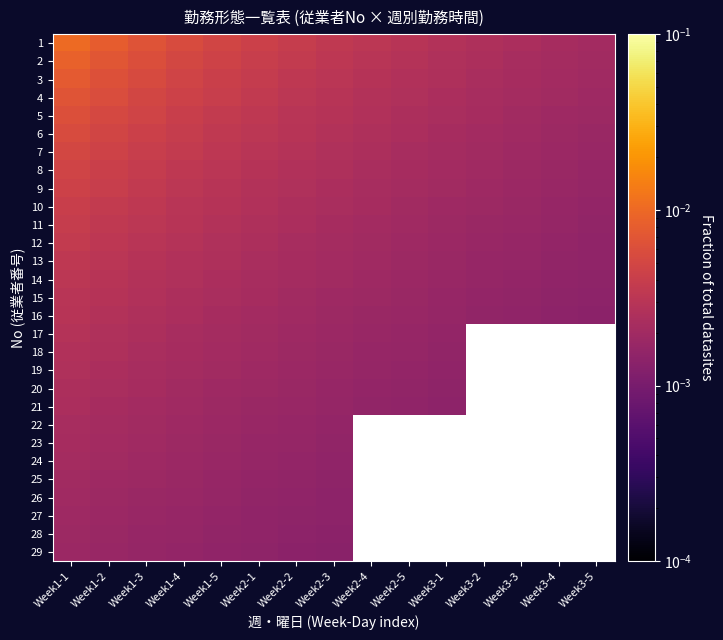

At which label does 19 reach its peak?

Week1-1